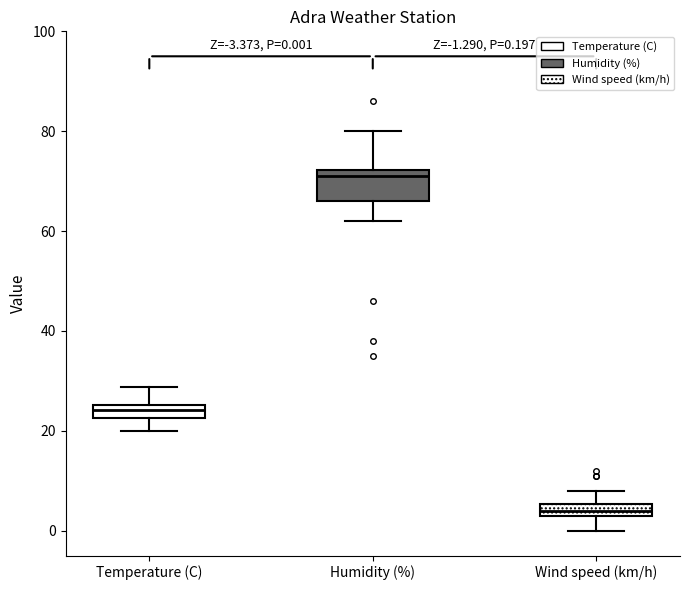

Which box is the tallest, from its lower edge to its upper edge?

Humidity (%)